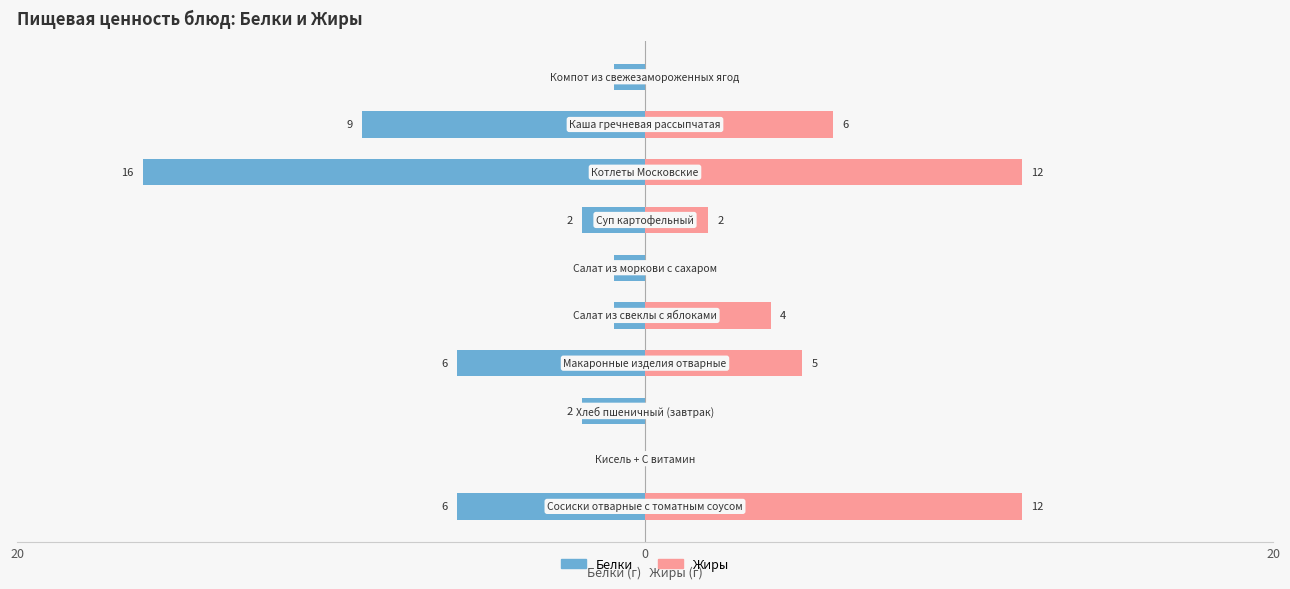

Is the value of Белки at 20 greater than the value of Жиры at 8?

No